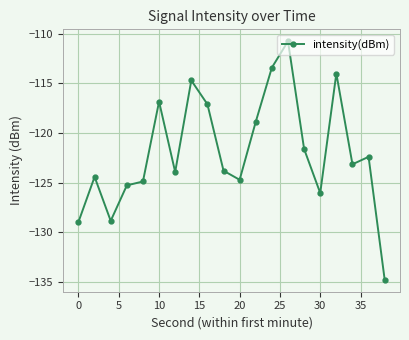

What is the value of the 20th point from the left?

-134.8